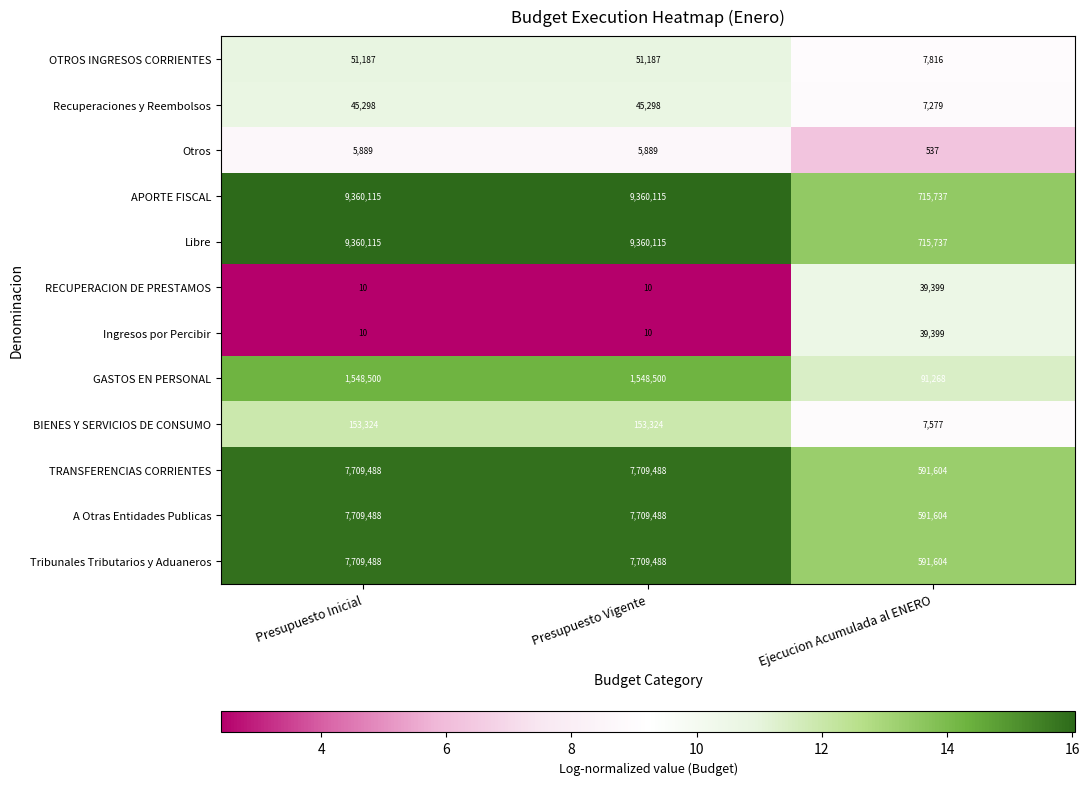

At how many categories does at least one series exceed 11?

3